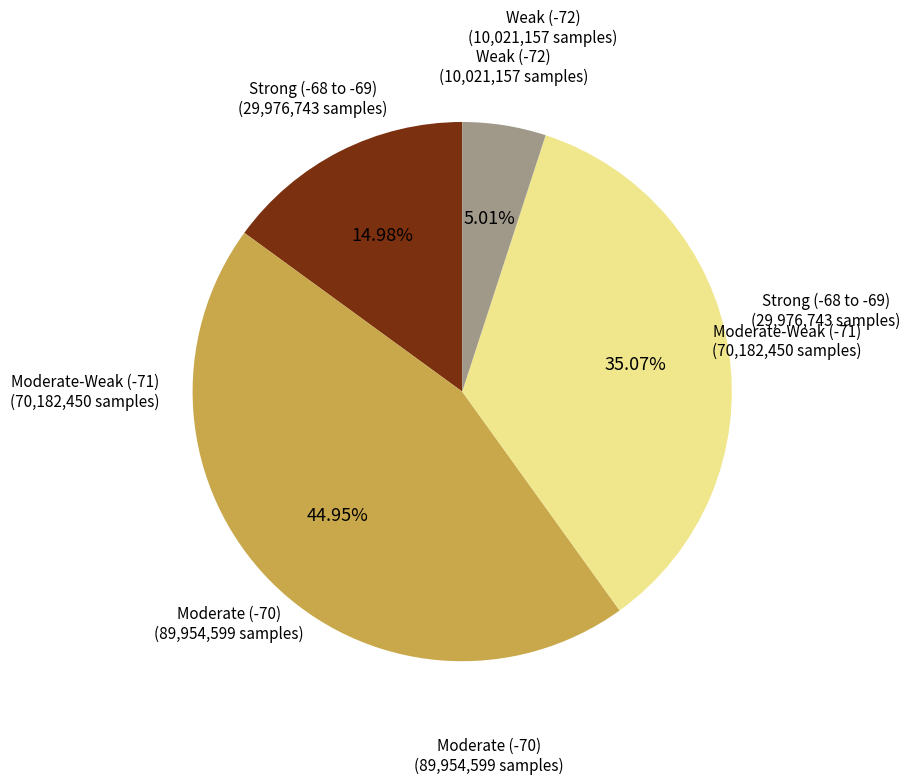

Is there a majority slice in this chart?

No